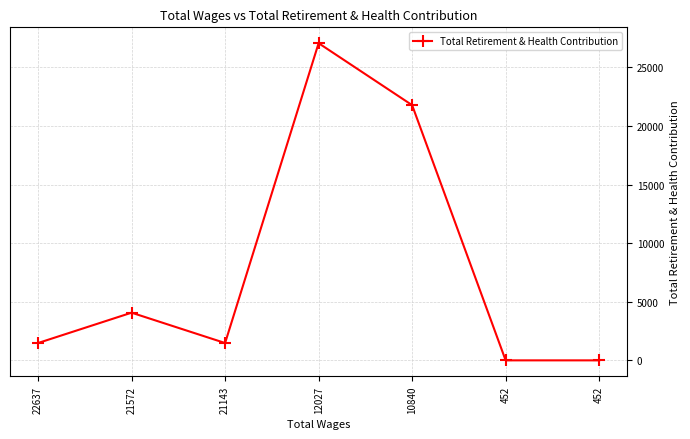

How many interior local valleys (lower than both neighbors) does the data have?

1